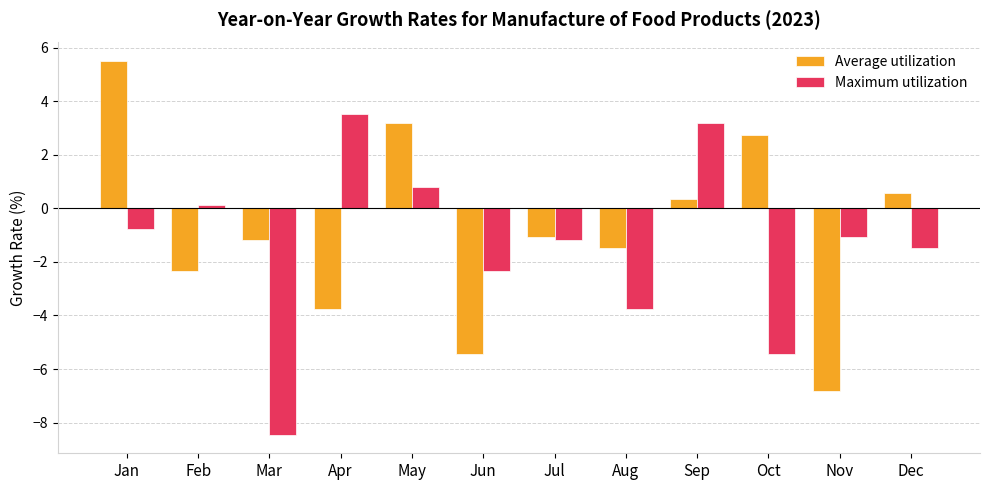

Which category has the lowest value in the Average utilization series?

Nov